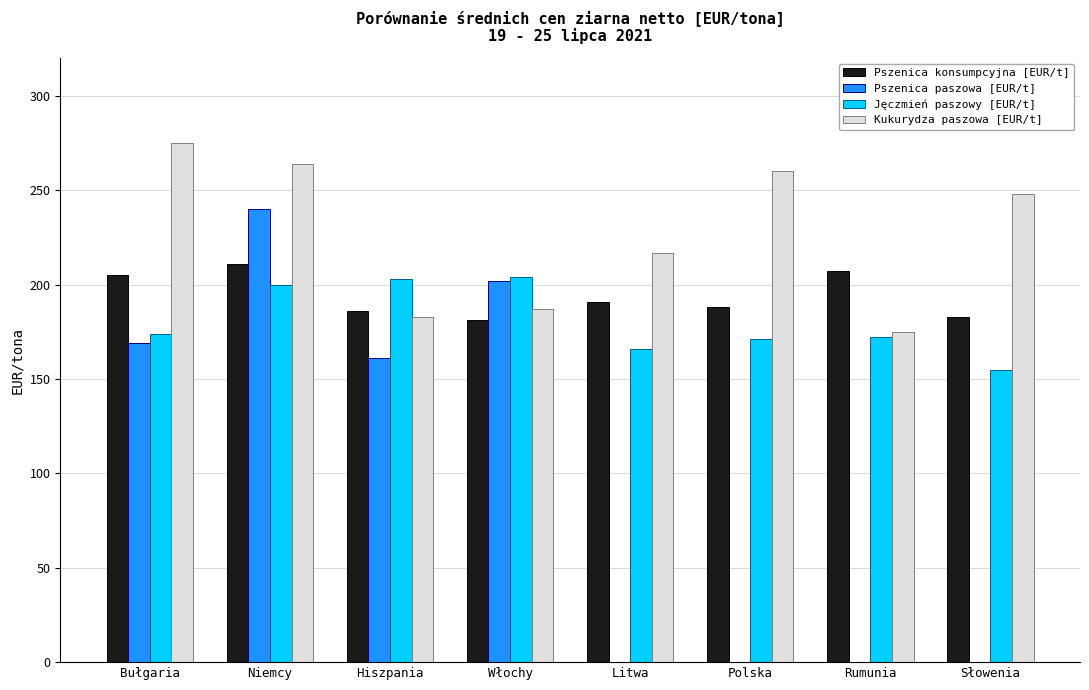

What is the approximate value of Kukurydza paszowa [EUR/t] at Słowenia?

248